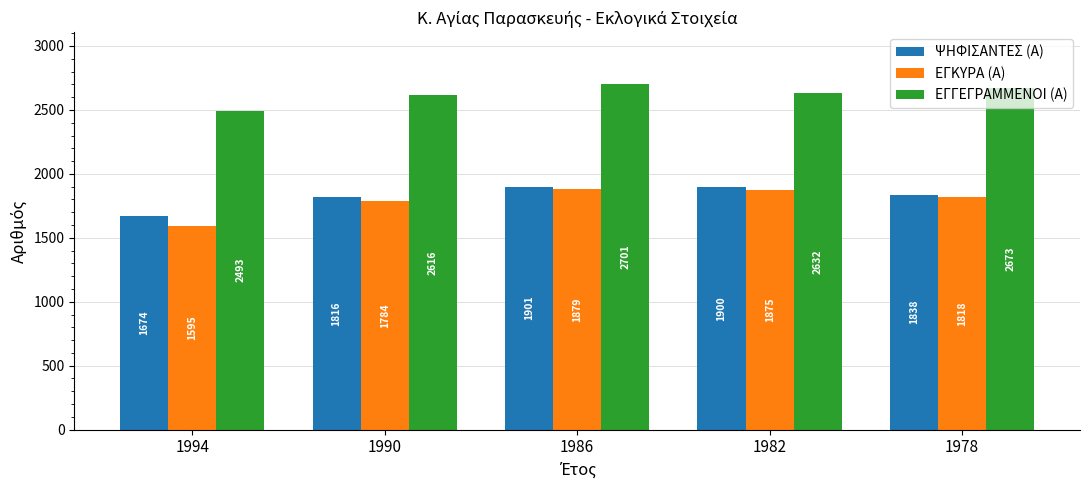

Reading left to right, list all the values displayed in this chart.

ΨΗΦΙΣΑΝΤΕΣ (Α): 1674	1816	1901	1900	1838
ΕΓΚΥΡΑ (Α): 1595	1784	1879	1875	1818
ΕΓΓΕΓΡΑΜΜΕΝΟΙ (Α): 2493	2616	2701	2632	2673